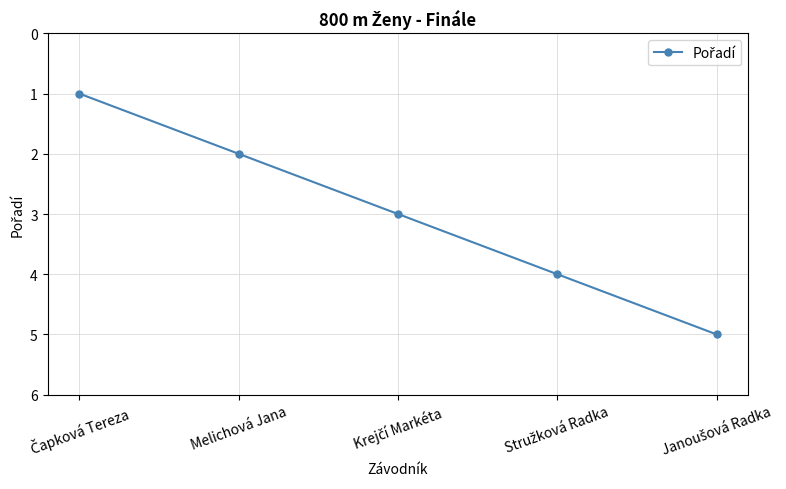

What position from the left is Melichová Jana?

2